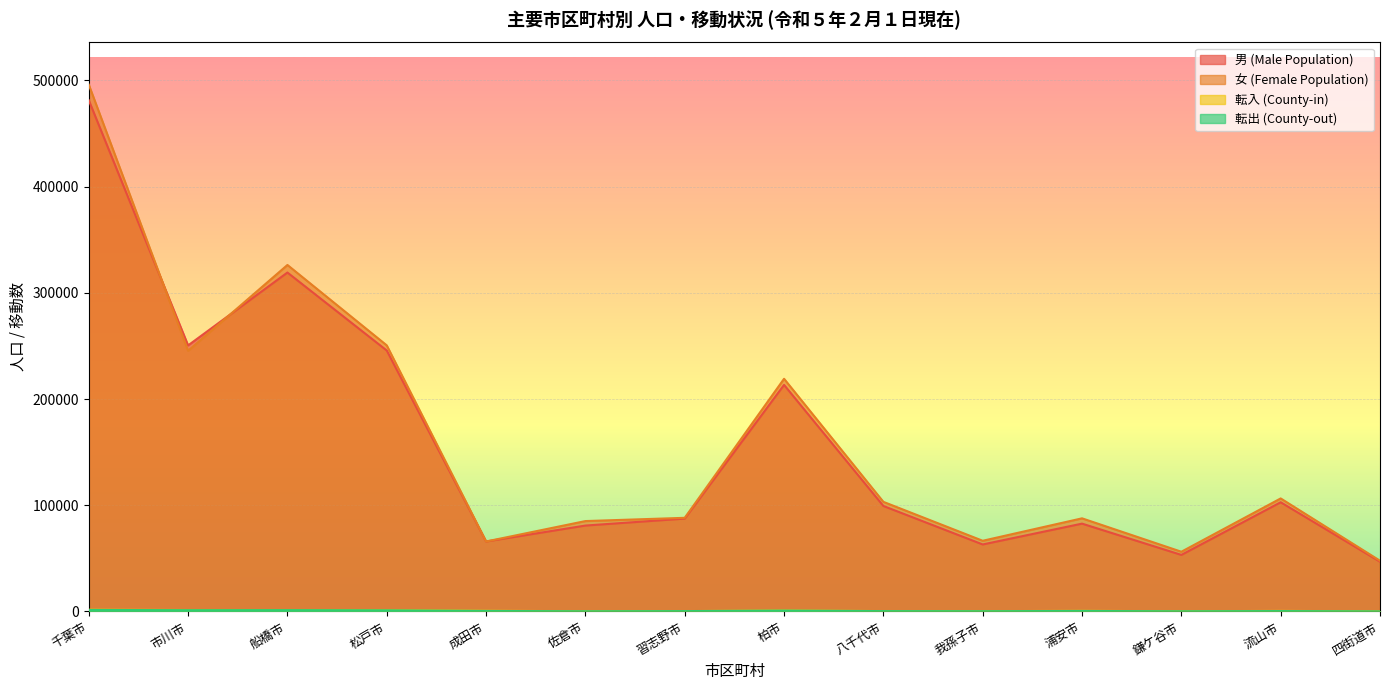

How many lines are shown in the chart?

4